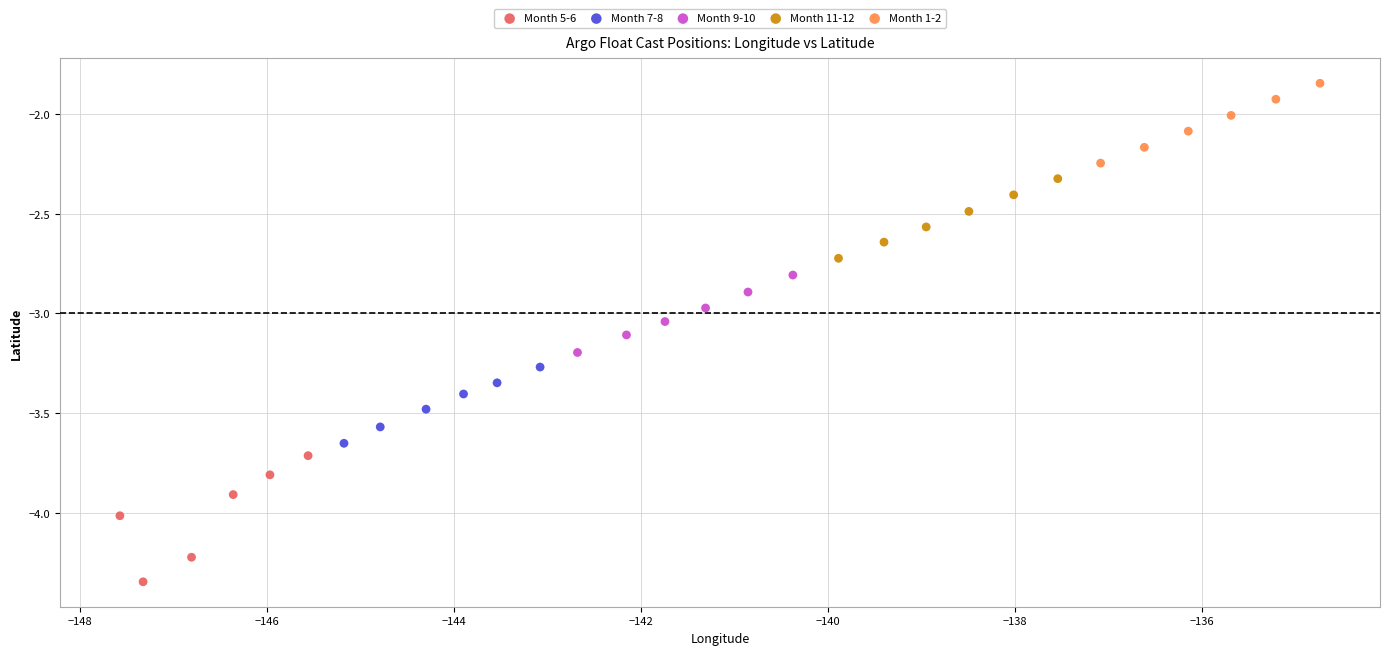

What are all the series names shown in the legend?

Month 5-6, Month 7-8, Month 9-10, Month 11-12, Month 1-2